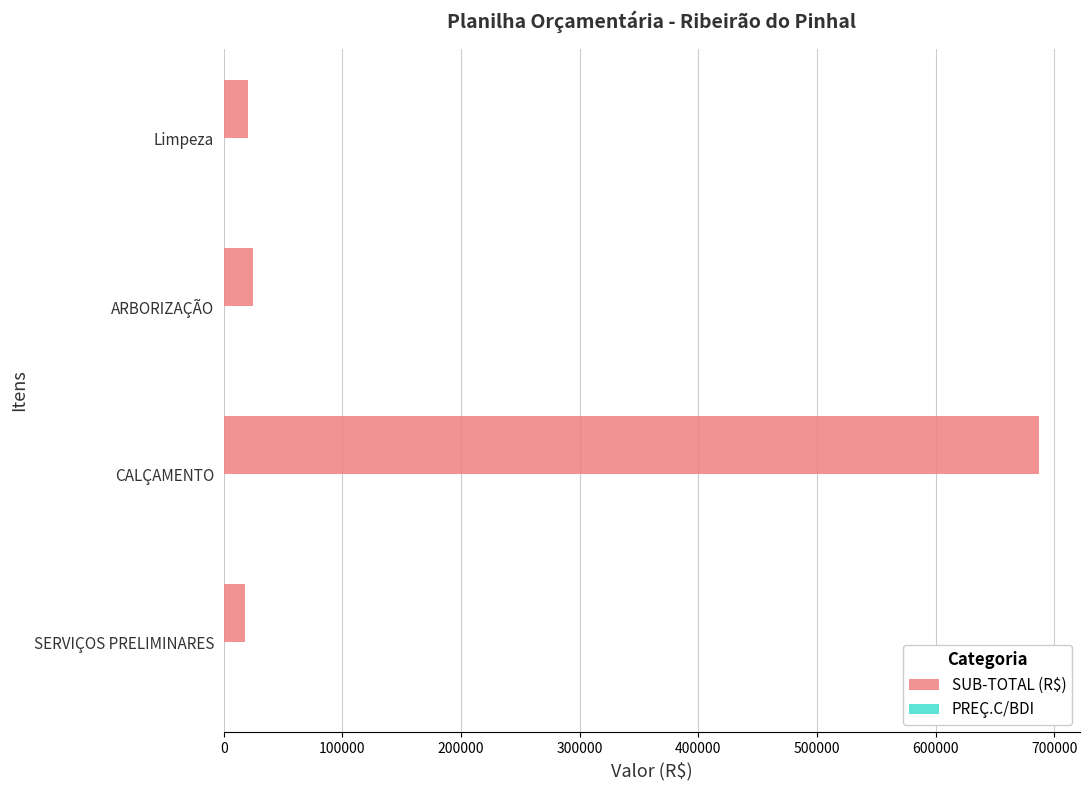

What is the average value of the SUB-TOTAL (R$) series?

187489.5